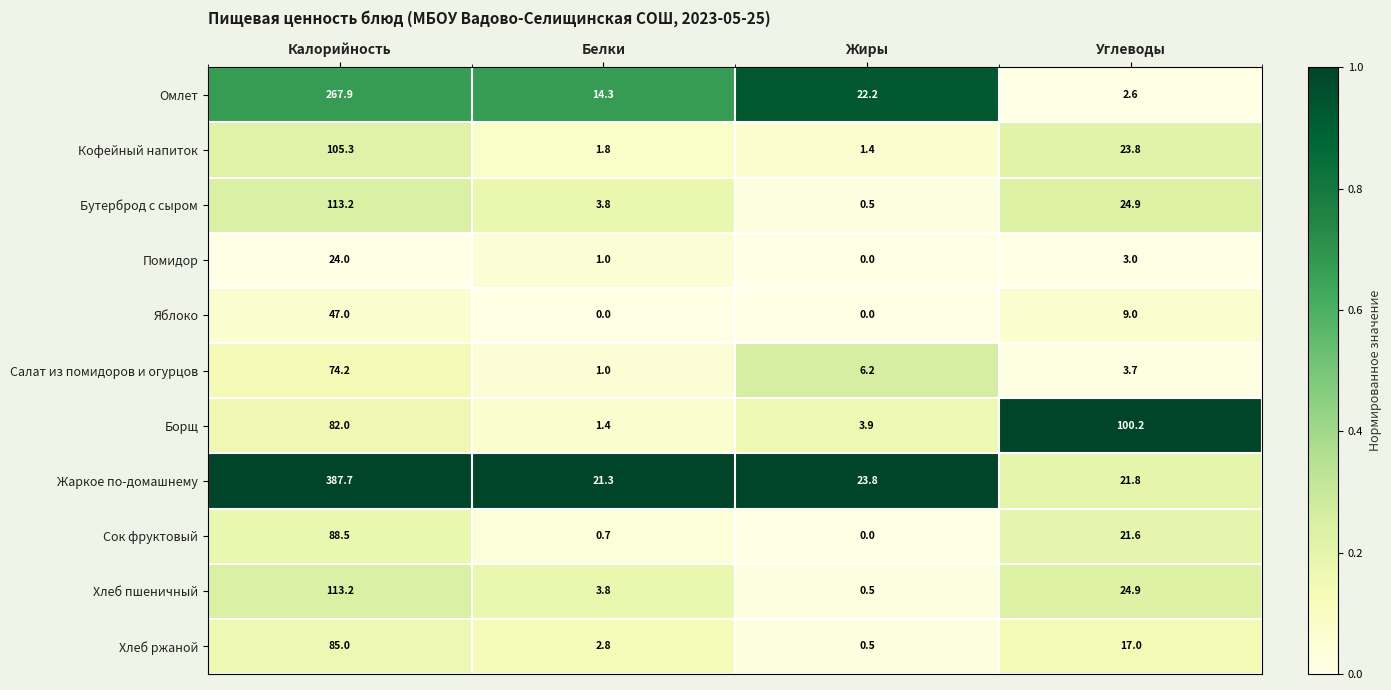

How many values in the Жаркое по-домашнему series exceed 23?

2